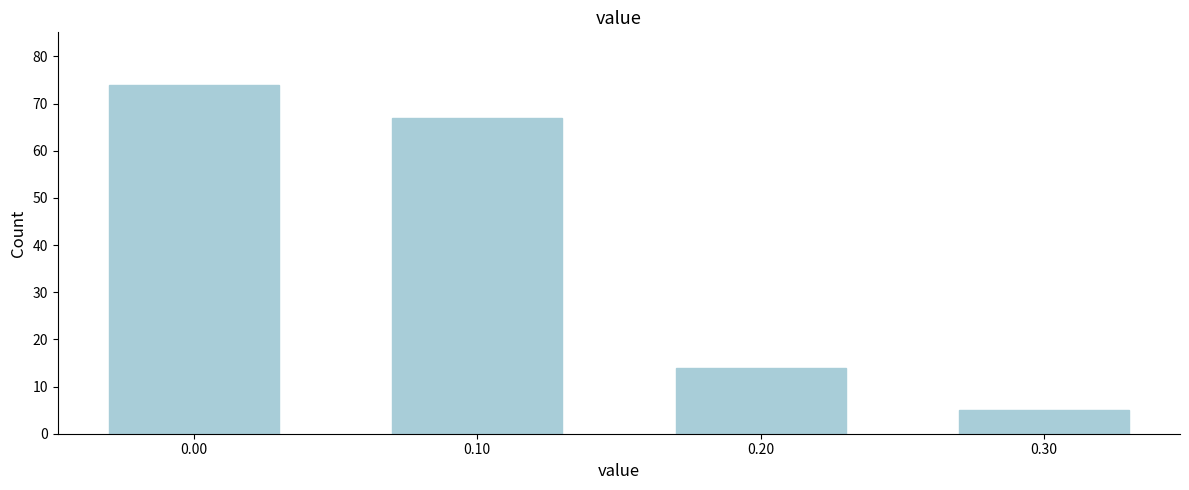

Reading left to right, what are all the values shown in this chart?

74	67	14	5